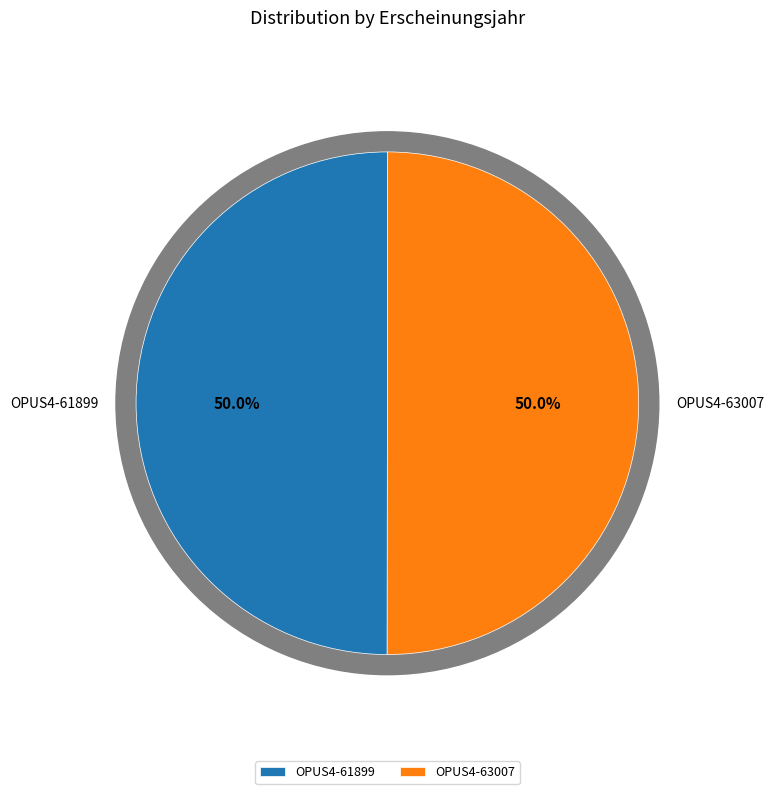

To the nearest percent, what is the combined percentage of OPUS4-63007 and OPUS4-61899?

100%